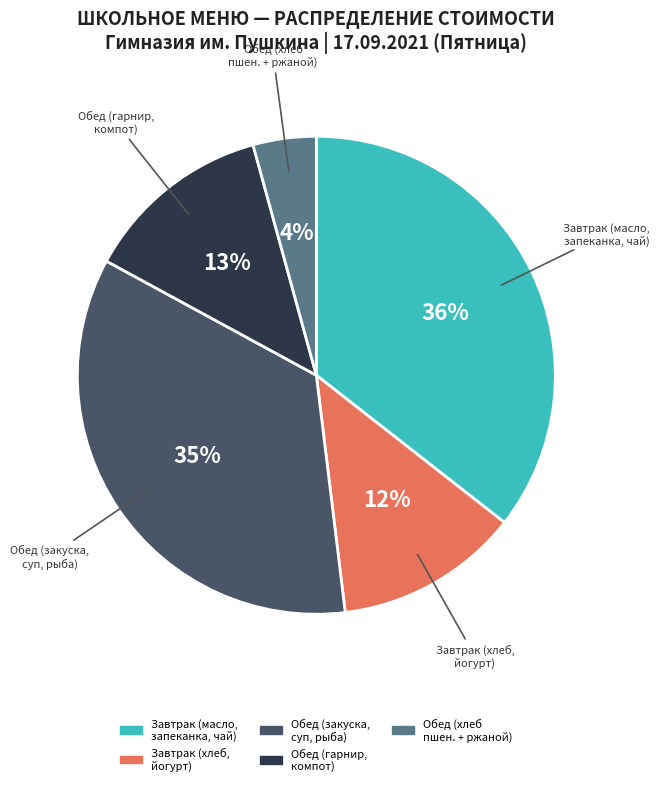

To the nearest percent, what is the average slice percentage?

20%